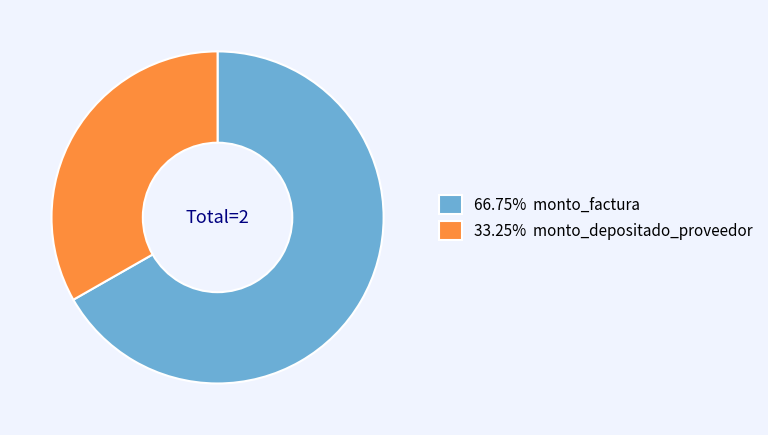

How many segments does this pie chart have?

2